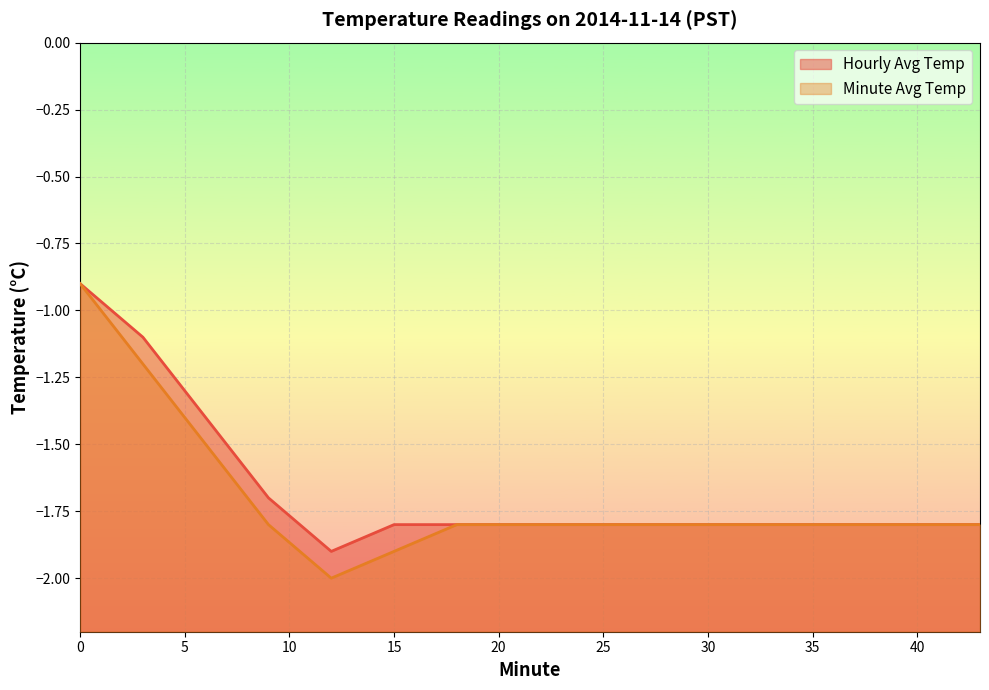

Is it true that Hourly Avg Temp equals -0.6 at 12?

False